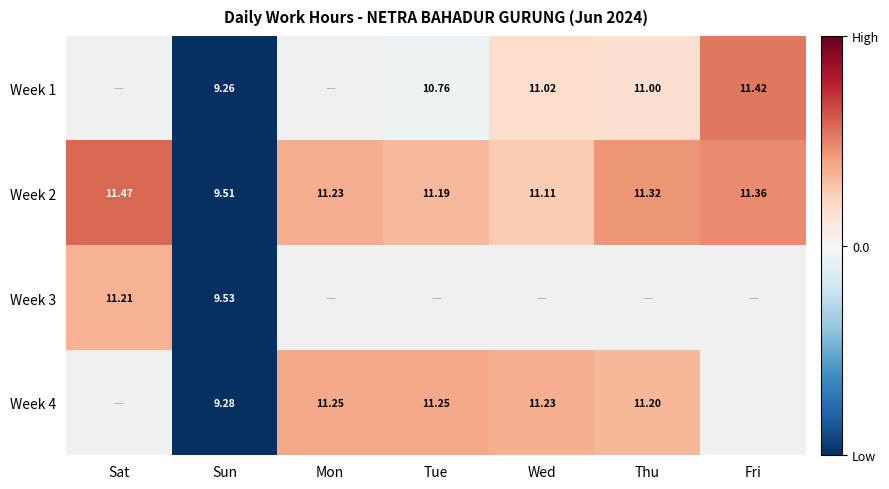

Where is Week 2 nearest to the value 10?

Sun